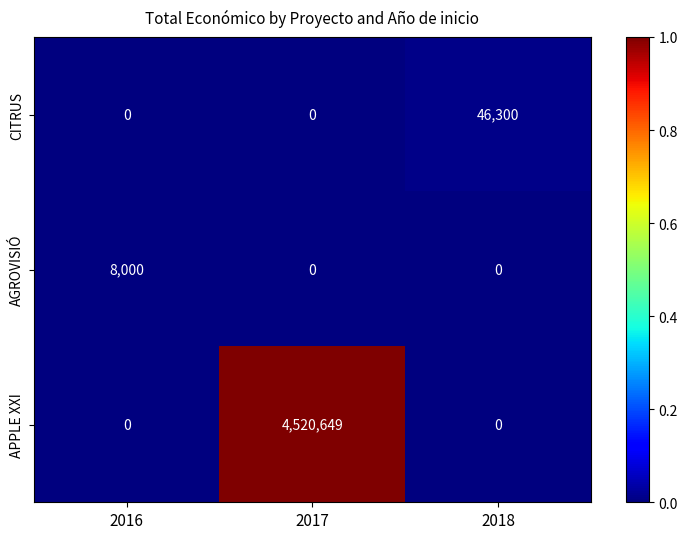

Between 2017 and 2018, which series saw the biggest shift?

APPLE XXI